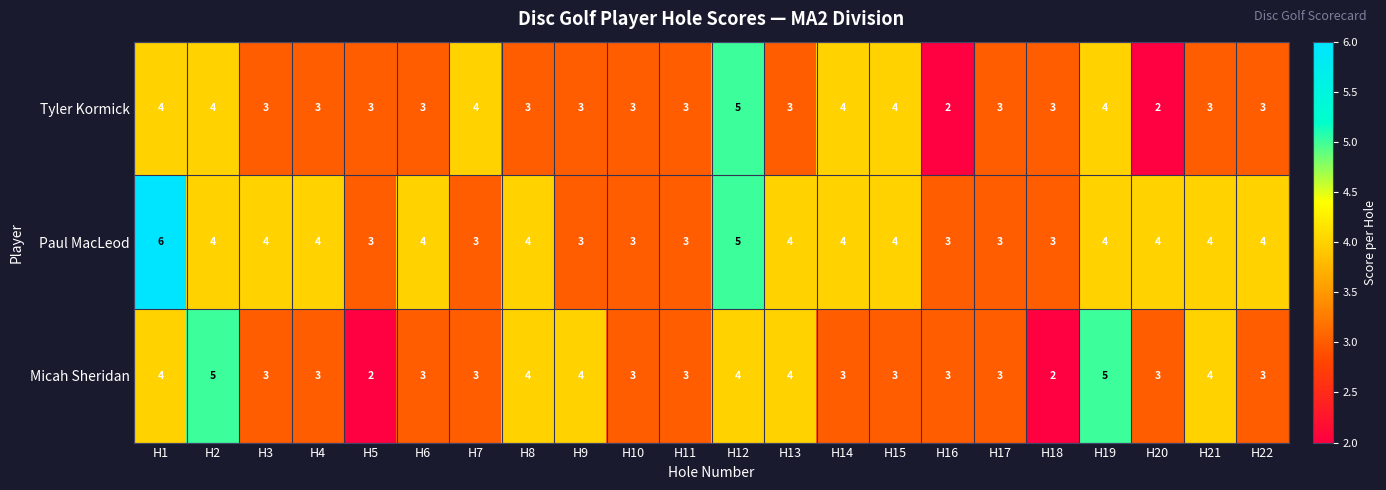

What is the spread (max minus min) of values at H9?

1